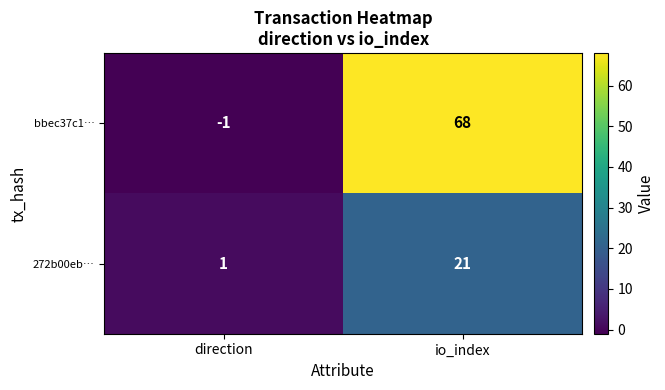

Where is bbec37c1… nearest to the value 33?

direction